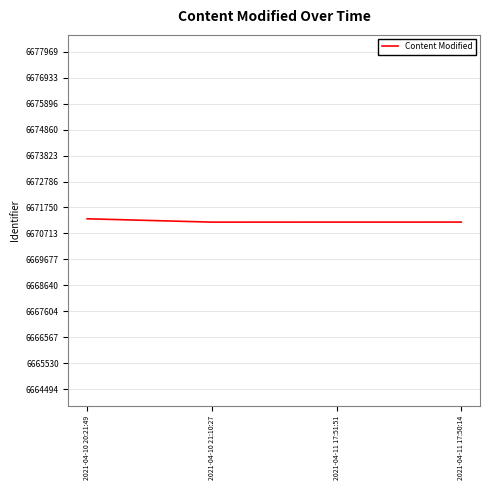

Count the number of categories in the chart.

4